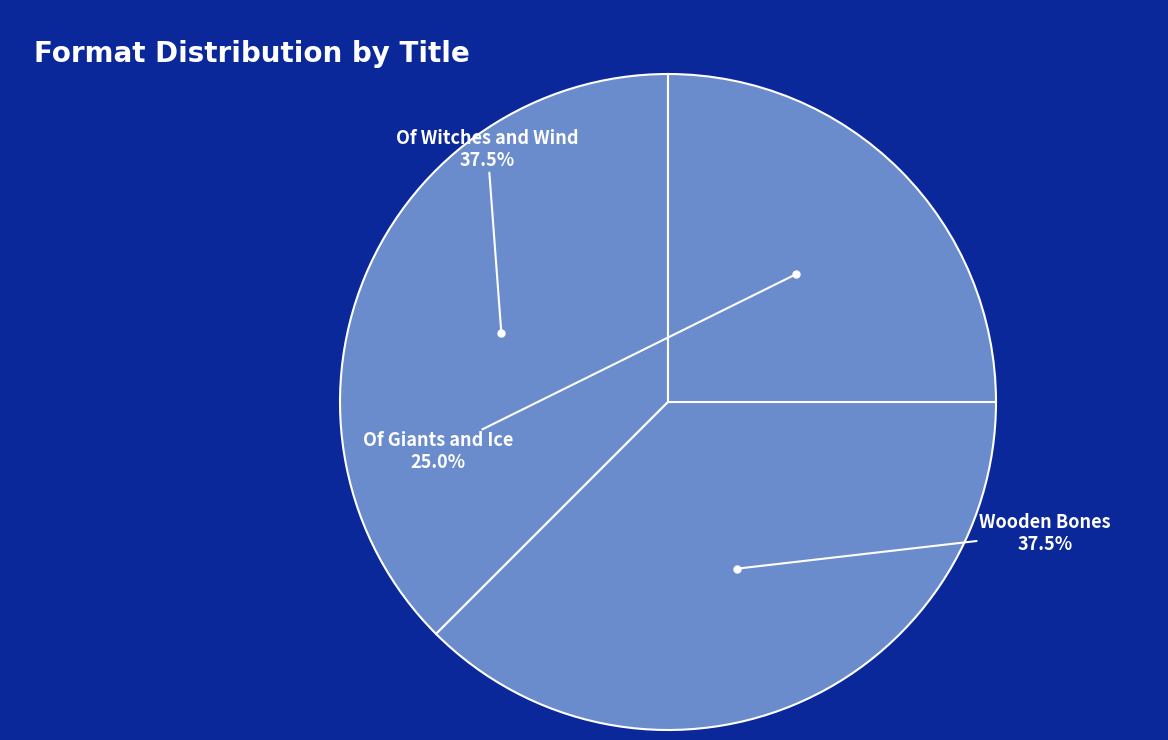

How many segments does this pie chart have?

3